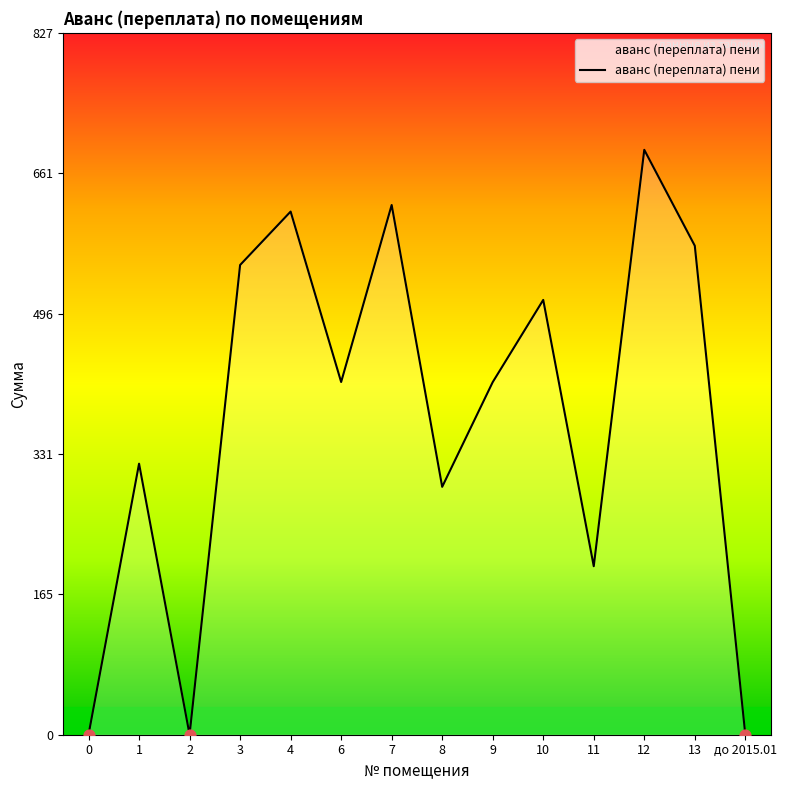

What is the change in value from 1 to 9?

+96.1